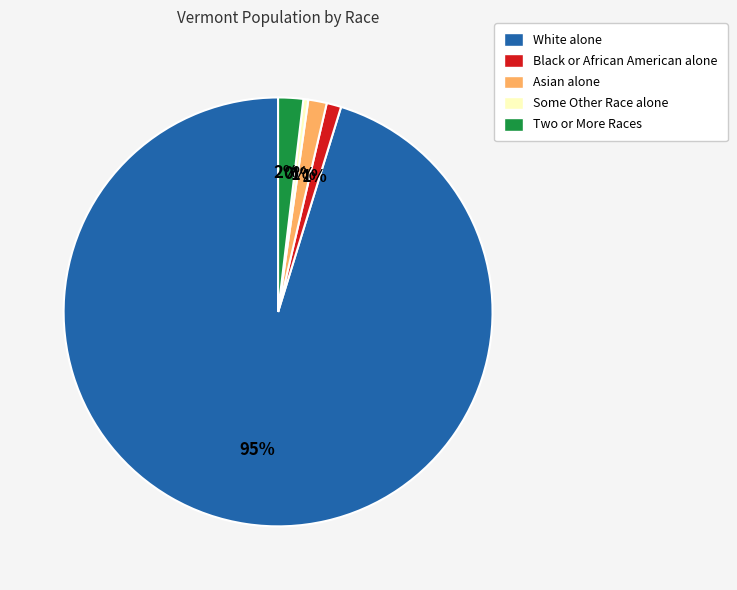

What percentage is the Black or African American alone slice, to the nearest percent?

1%